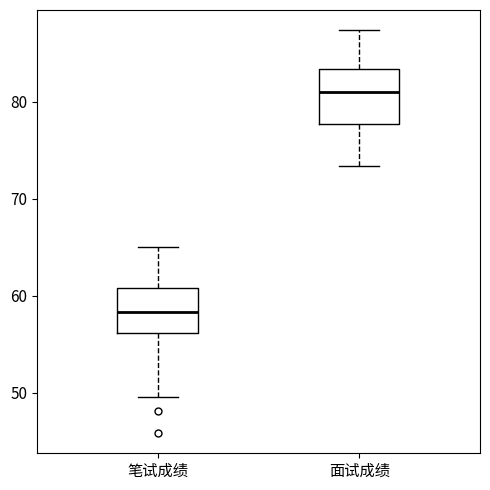

Which box has the lowest median line?

笔试成绩